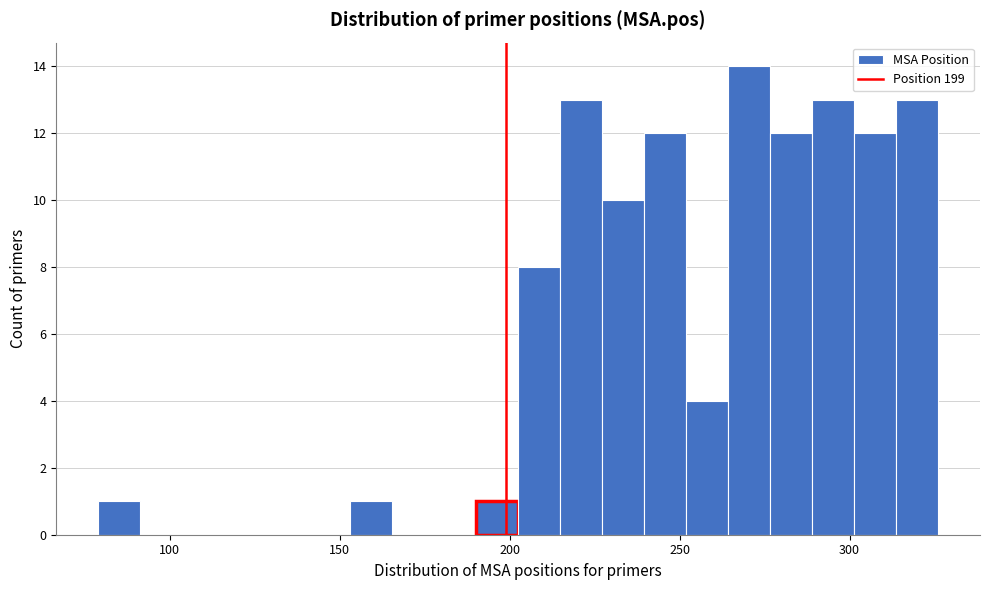

Read against the x-axis, roughly where is the centre of the tallest bar?

270